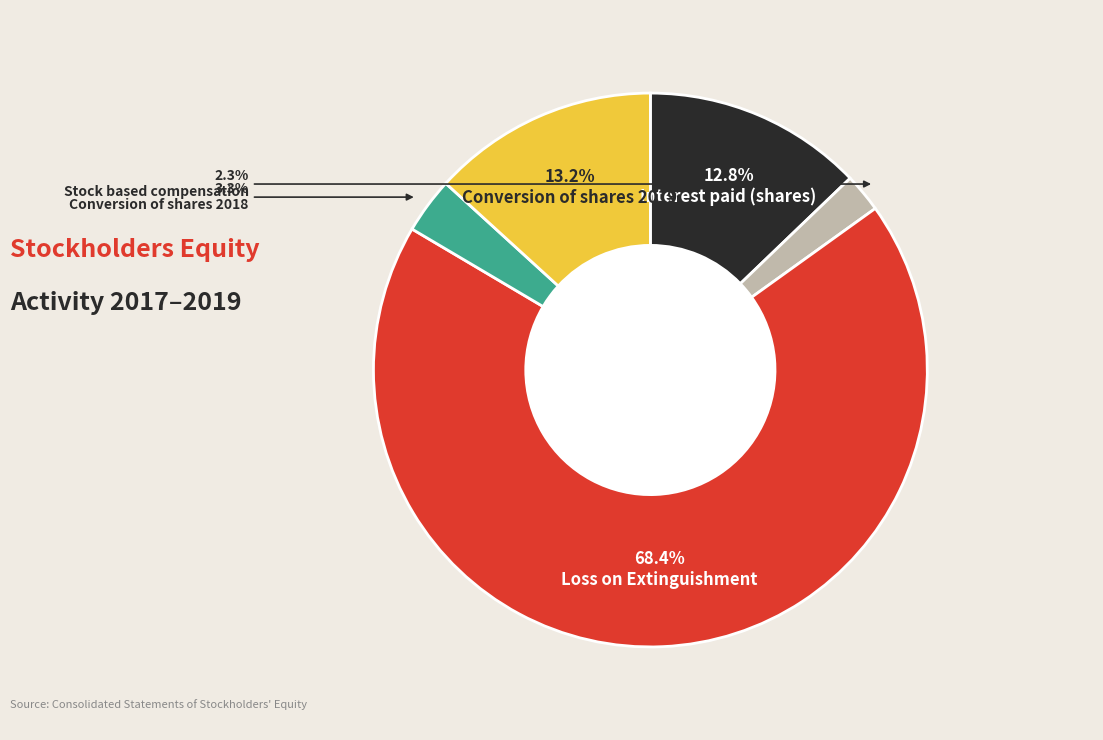

What is the largest slice in the pie chart?

Loss on Extinguishment